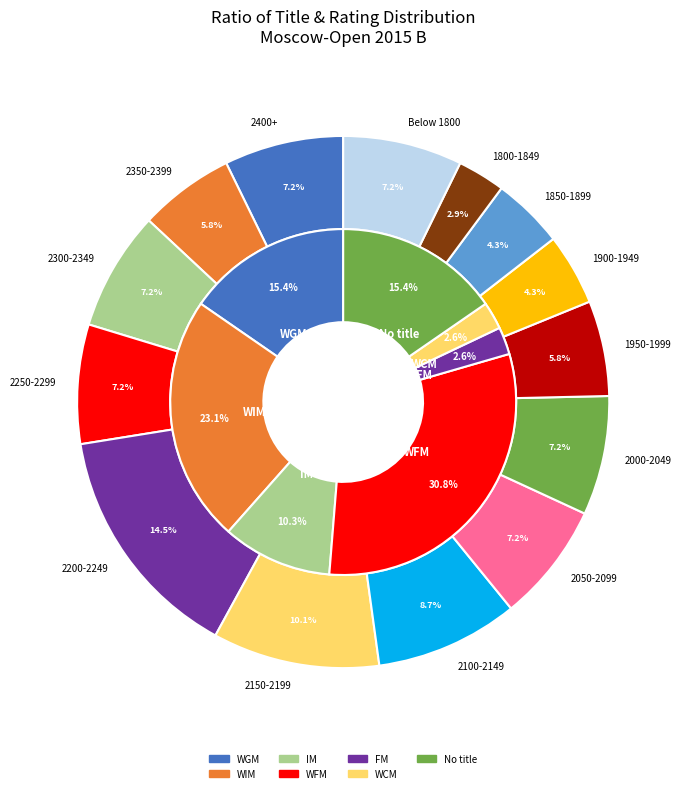

What is the largest slice in the pie chart?

WFM